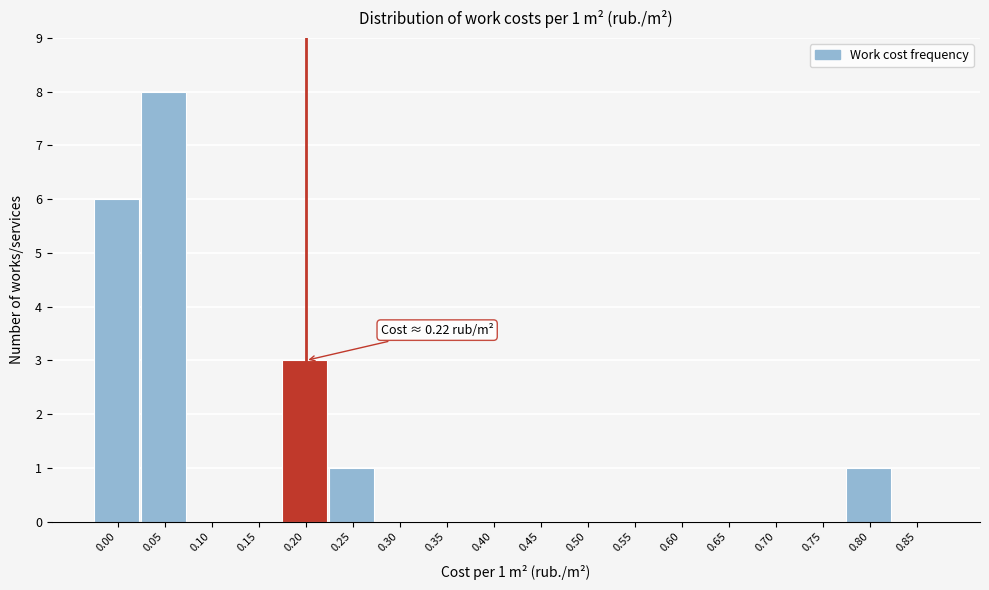

Reading left to right, transcribe all the data shown in this chart.

0.00=6	0.05=8	0.10=0	0.15=0	0.20=3	0.25=1	0.30=0	0.35=0	0.40=0	0.45=0	0.50=0	0.55=0	0.60=0	0.65=0	0.70=0	0.75=0	0.80=1	0.85=0